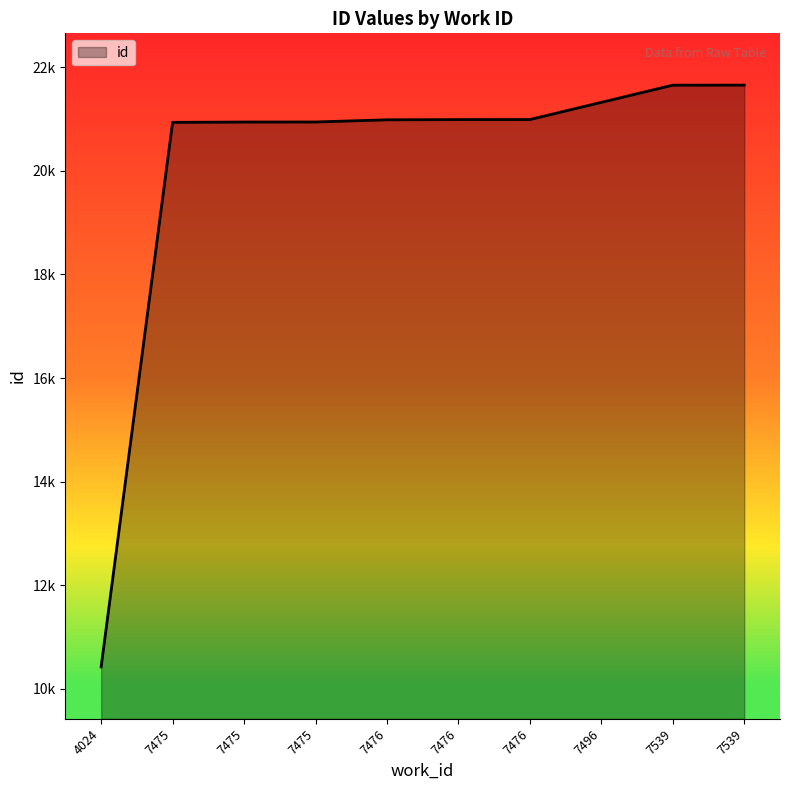

Which label corresponds to the smallest value in the chart?

4024